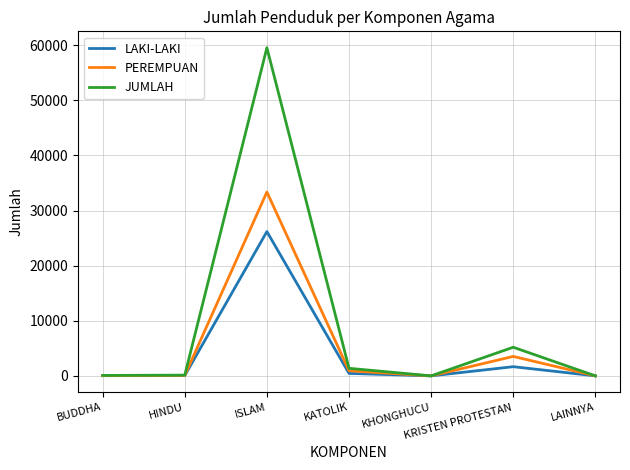

What is the approximate value of JUMLAH at HINDU, to the nearest 50?

150